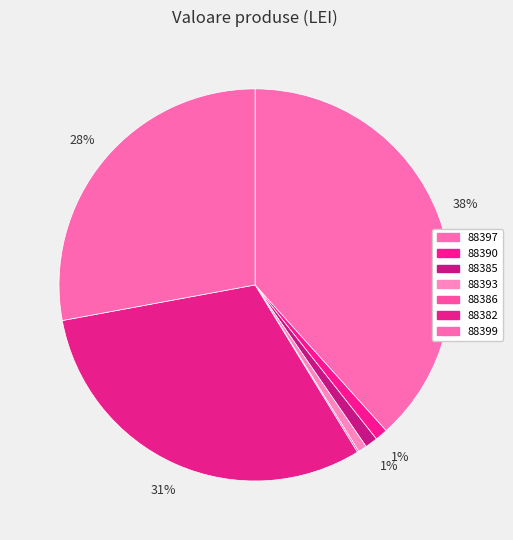

Between 88385 and 88386, which is larger?

88385